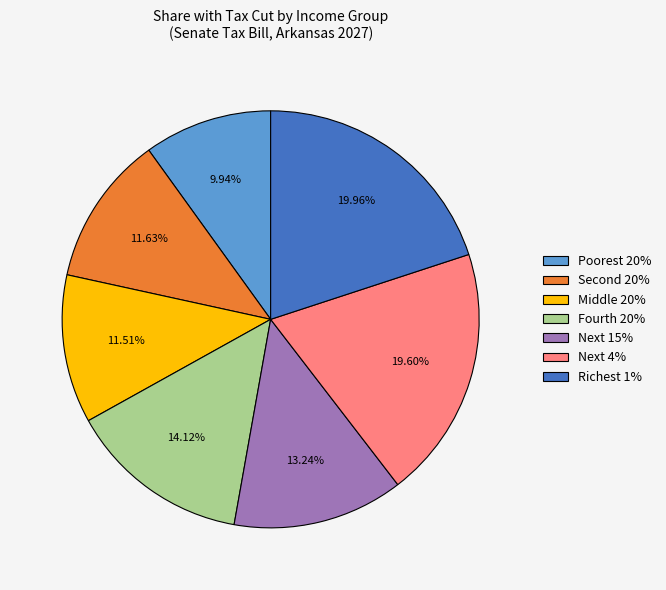

Does any single category account for the majority?

No